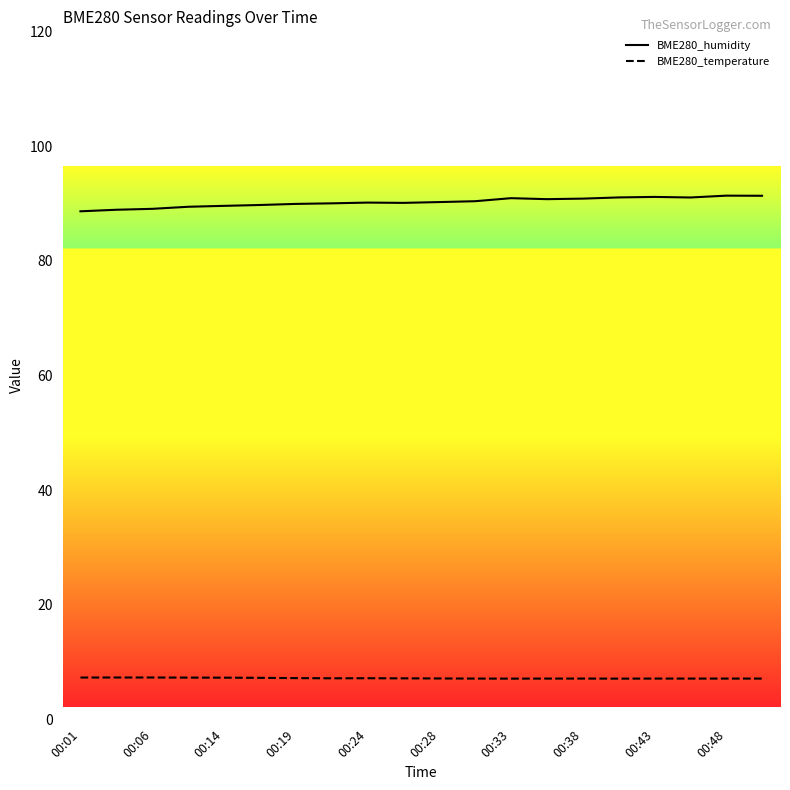

Rank the series by their average value, from highest to lowest.

BME280_humidity, BME280_temperature